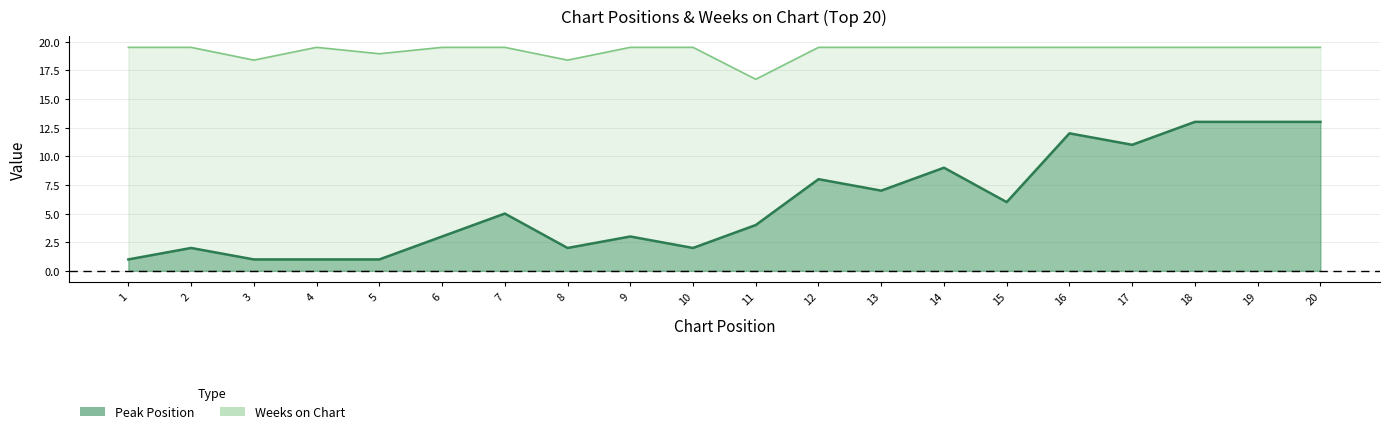

How many distinct data groups are displayed?

2